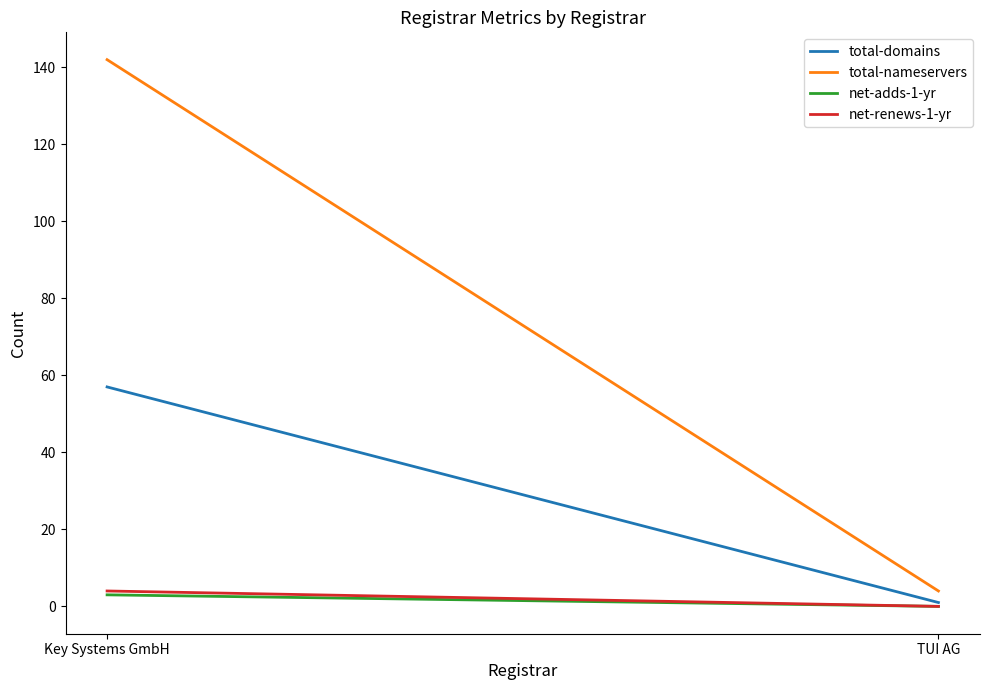

How many lines are shown in the chart?

4